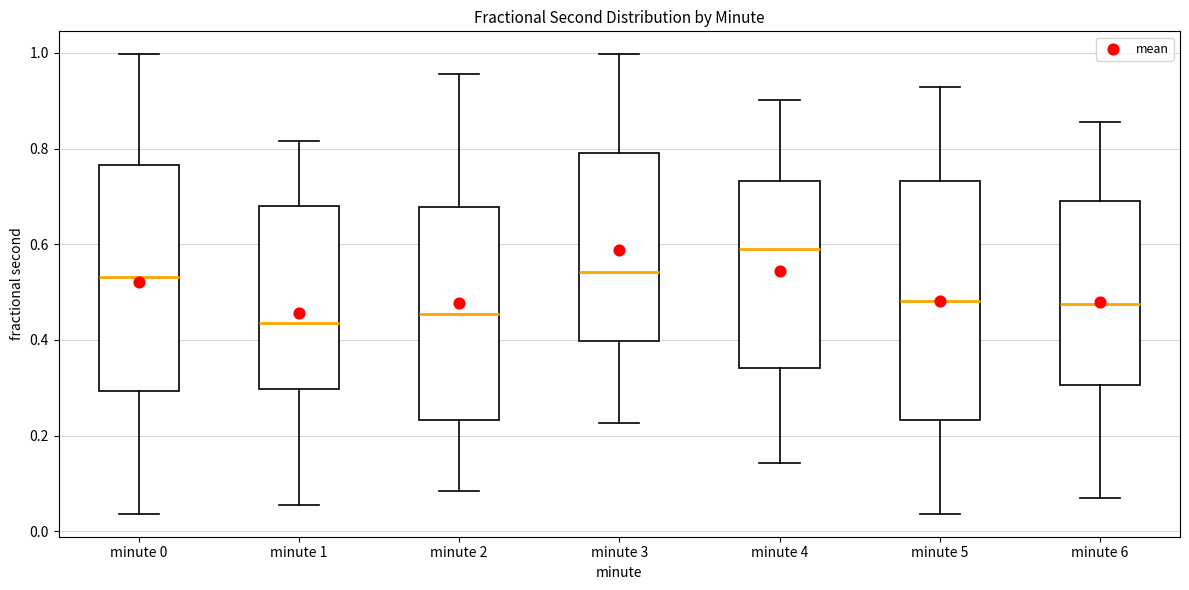

Which box has the highest median line?

minute 4